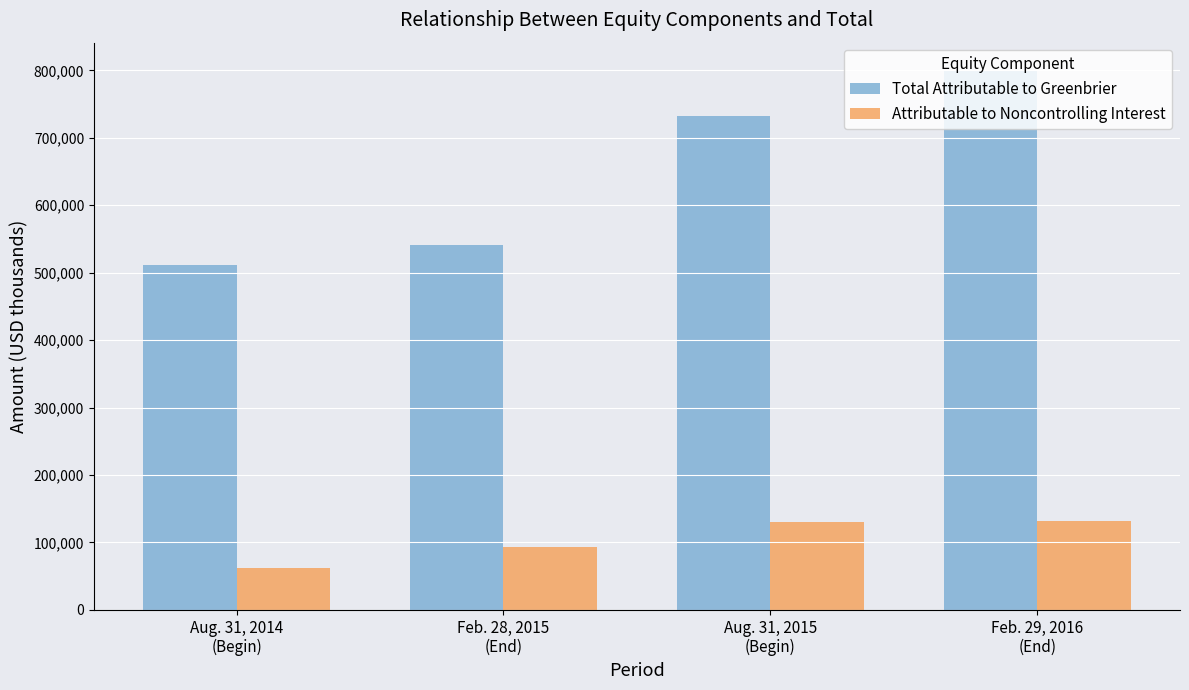

How many Total Attributable to Greenbrier values are between 541491 and 800940?

3